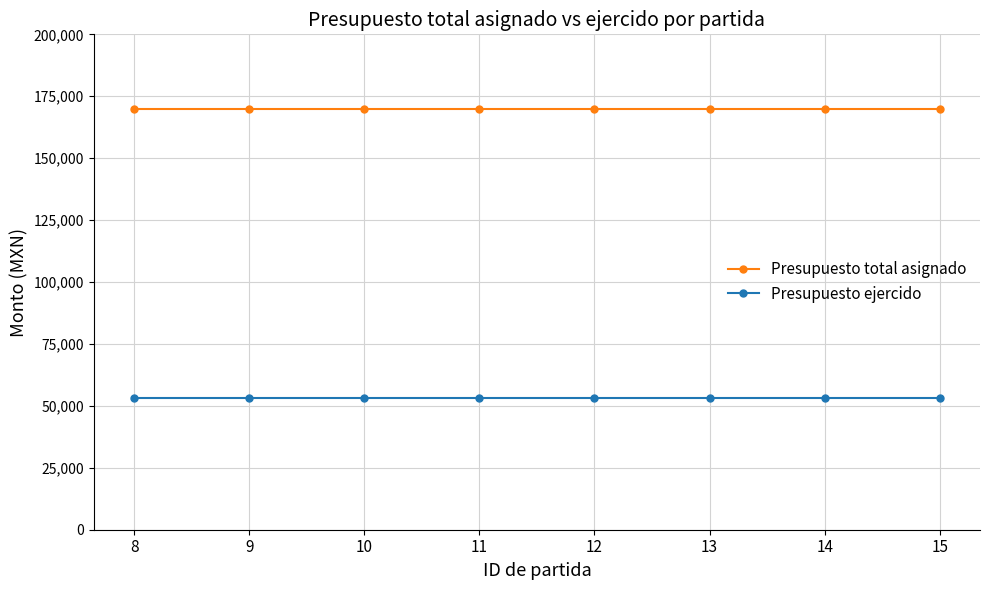

What are all the series names shown in the legend?

Presupuesto total asignado, Presupuesto ejercido